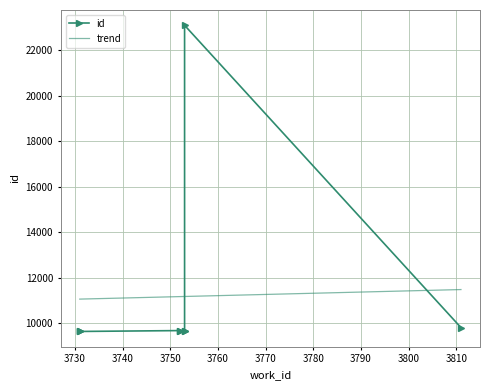

At which category does the chart reach its minimum across all series?

3731